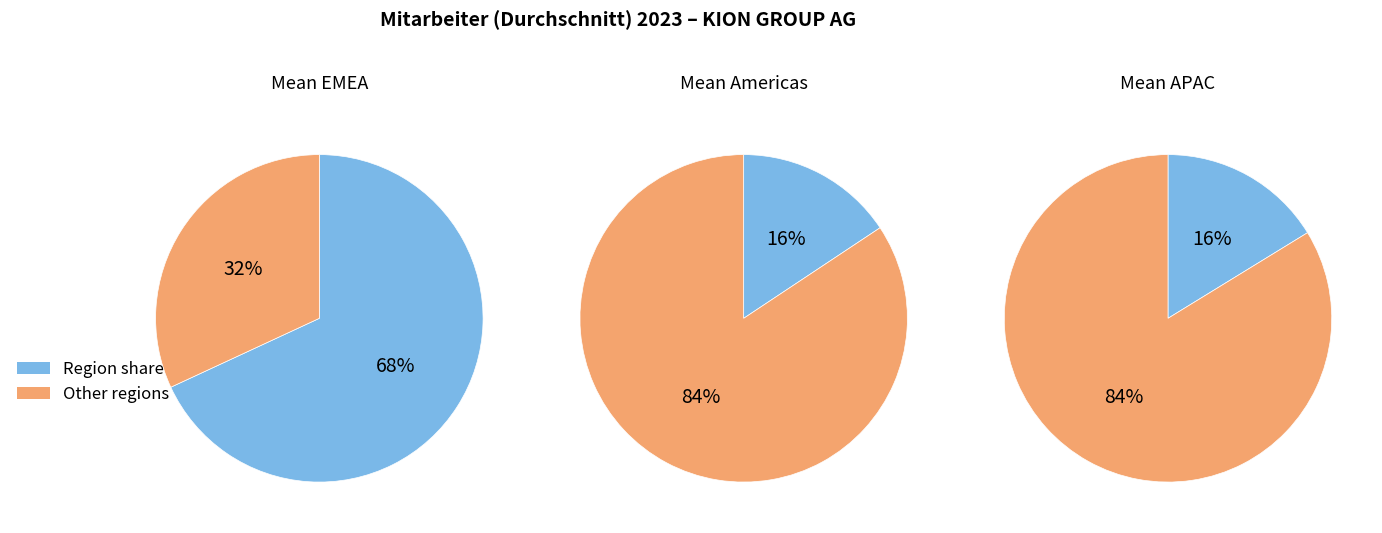

Approximately how many times larger is the value at EMEA compared to APAC?

4.2